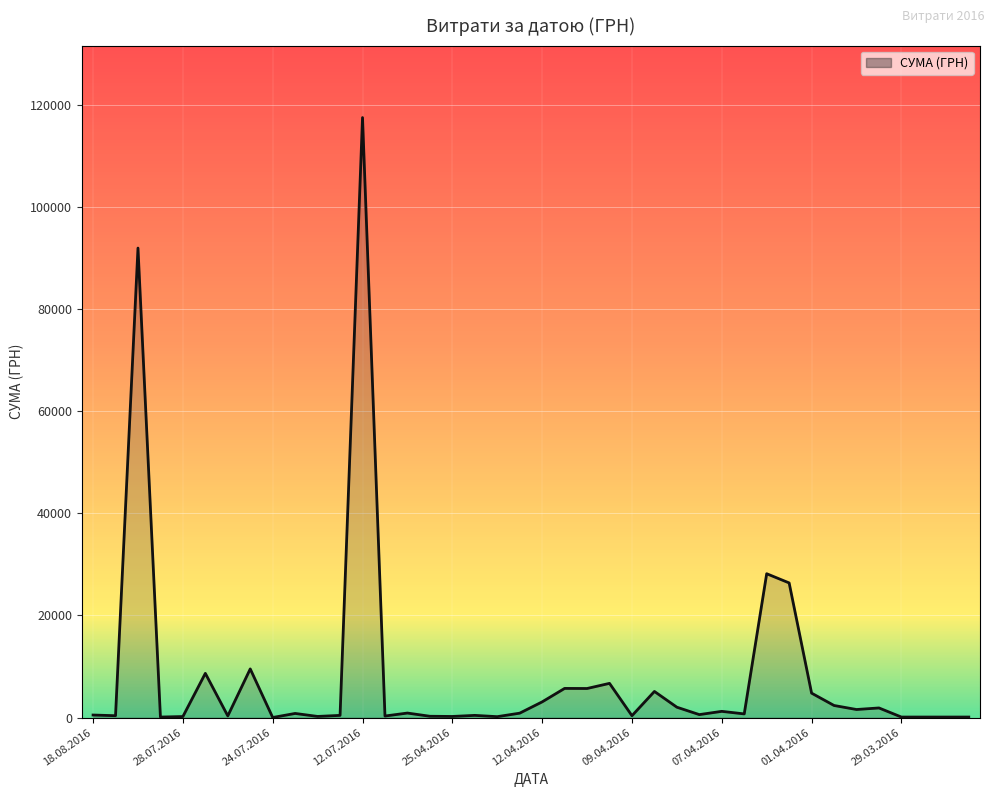

Count the number of values greater than 805.

20